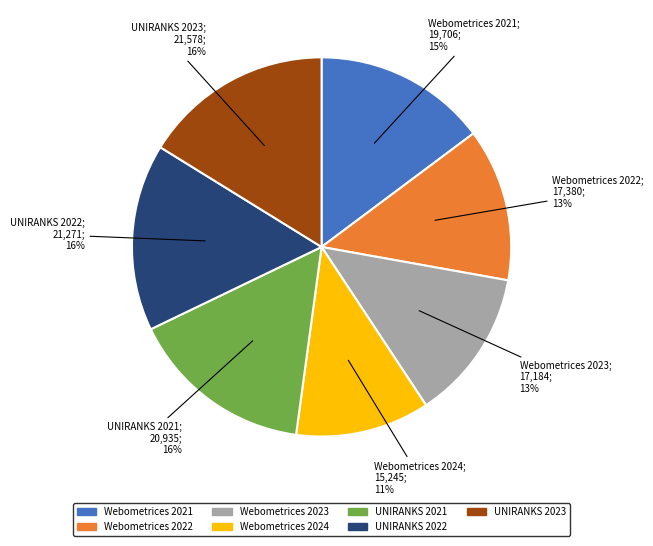

To the nearest percent, what is the difference between the largest and smallest slice percentages?

5%